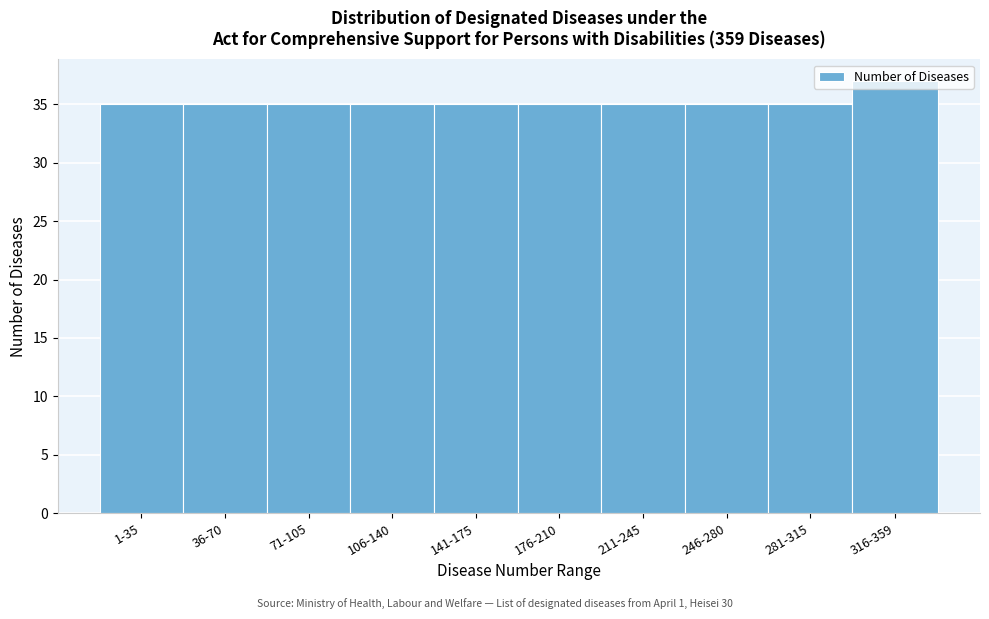

What is the sum of all values?

352